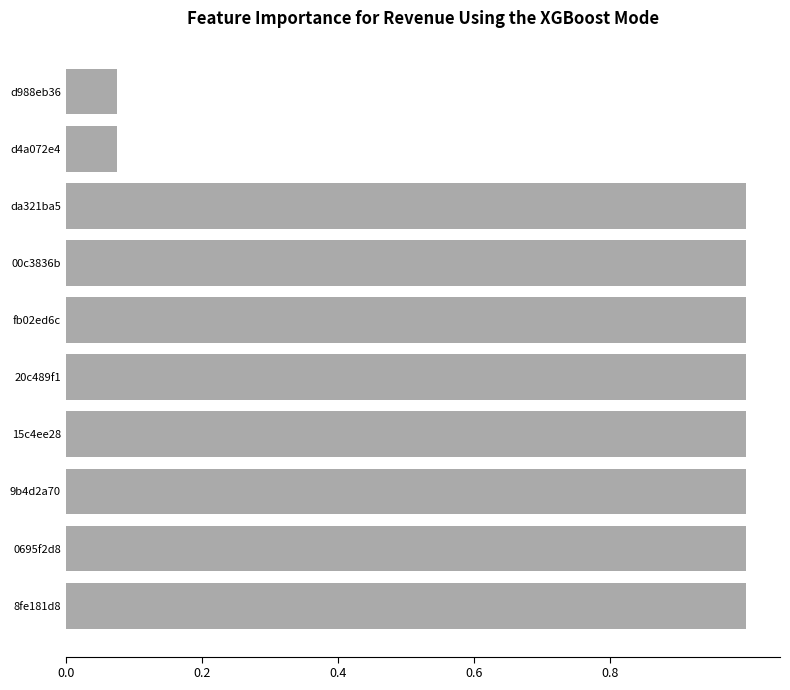

What is the label of the 2nd bar from the bottom?

0695f2d8